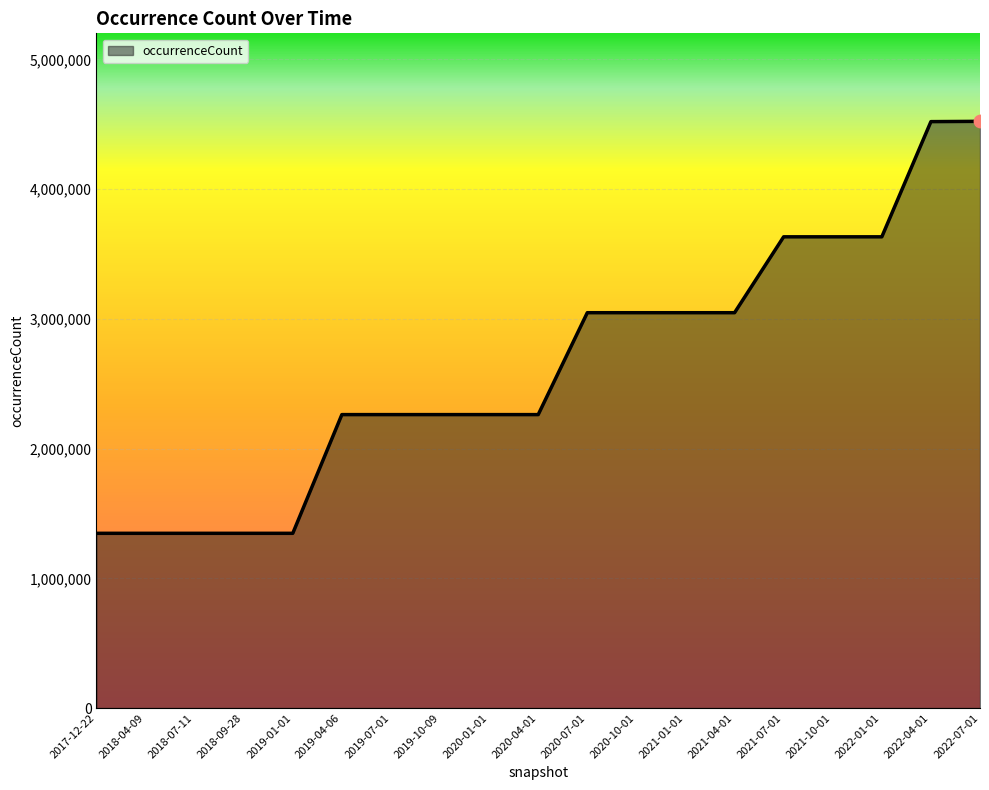

What is the ratio of the value at 2022-07-01 to the value at 2020-01-01?

2.0